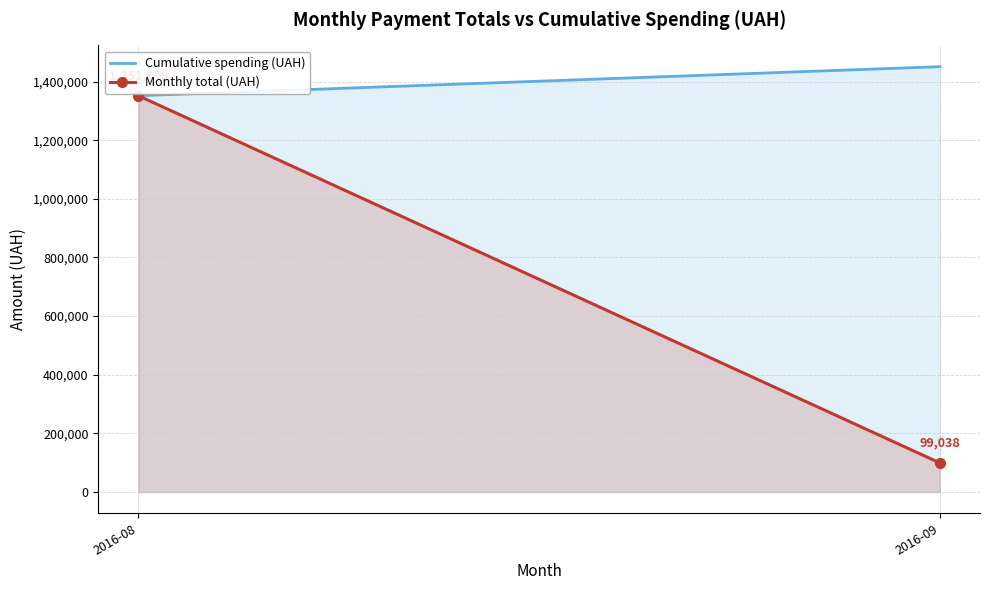

True or false: Monthly total (UAH) has a value of 44062.0 at 2016-09.

False